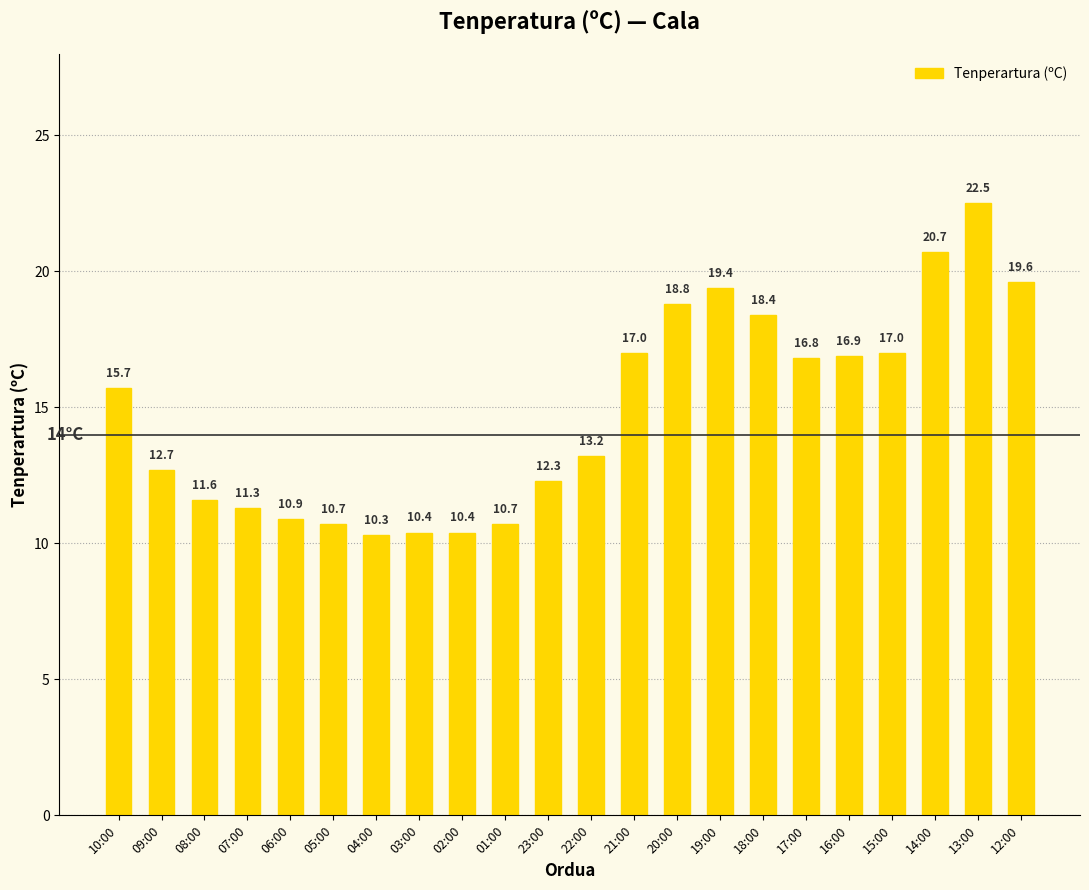

Which has a higher value, 22:00 or 10:00?

10:00